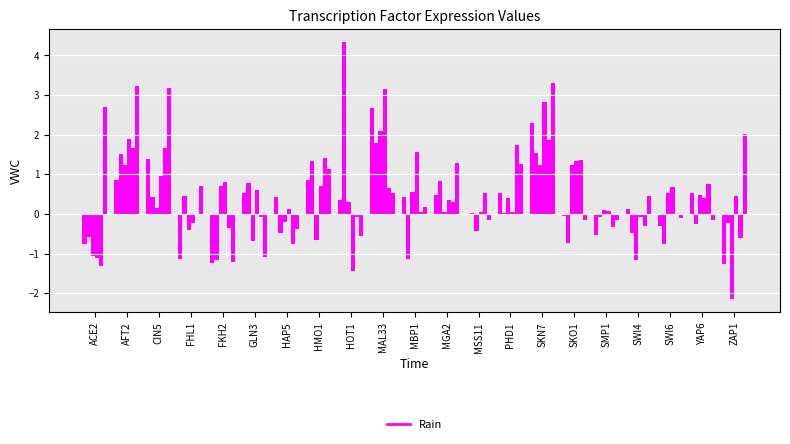

How many data points does each series have?

21